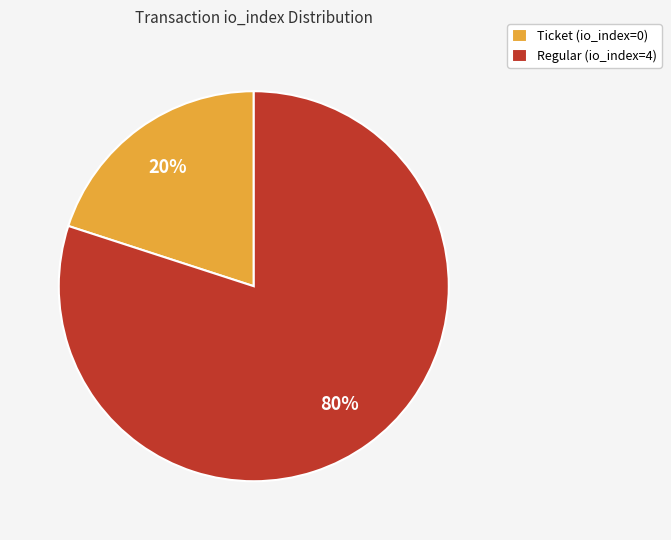

To the nearest percent, what is the difference between the Ticket (io_index=0) and Regular (io_index=4) slice percentages?

60%